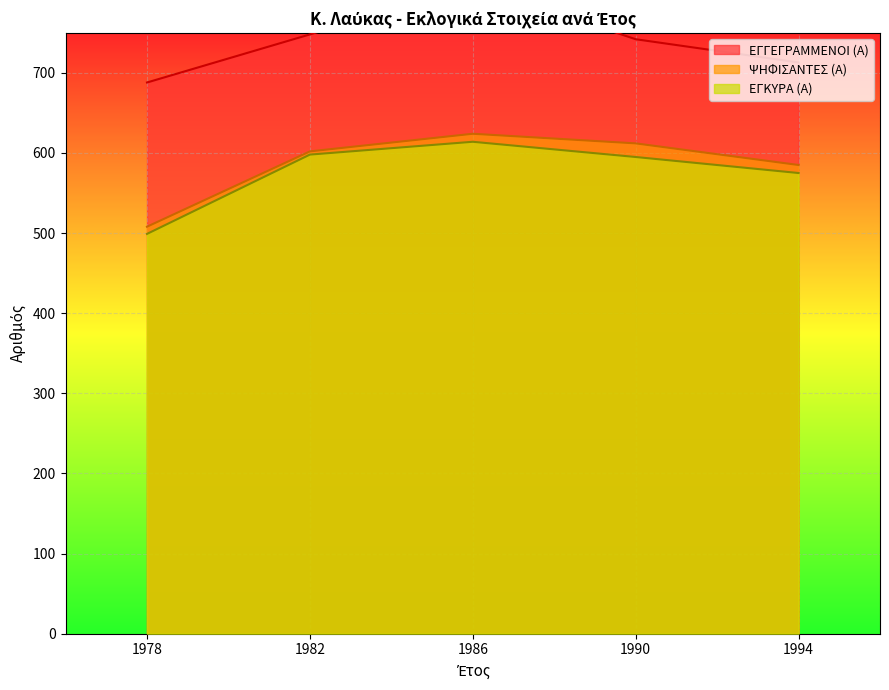

True or false: ΨΗΦΙΣΑΝΤΕΣ (Α) has more than 0 interior local peaks.

True